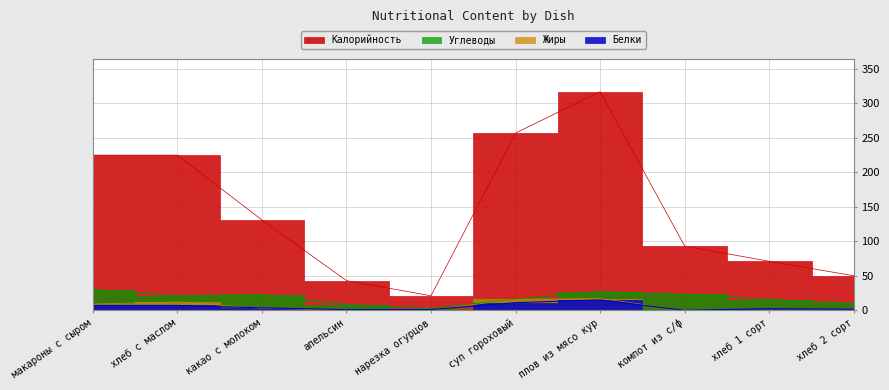

List the series in order of their peak value, lowest first.

Белки, Жиры, Углеводы, Калорийность